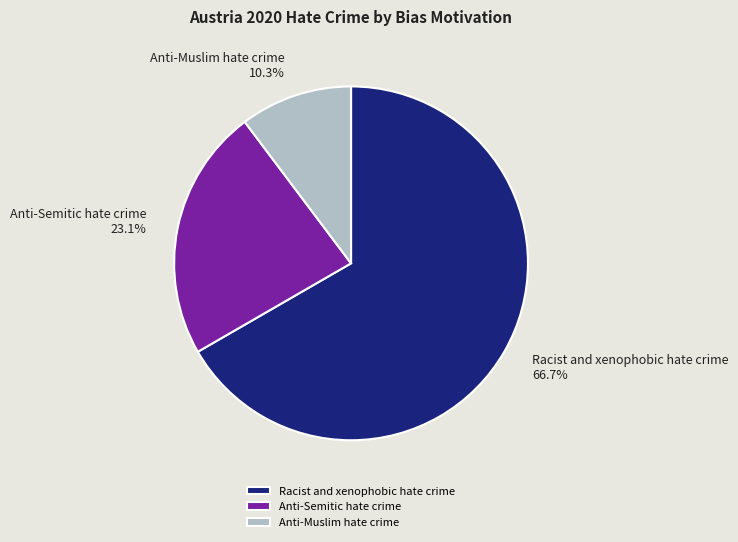

Count the number of slices in the pie.

3